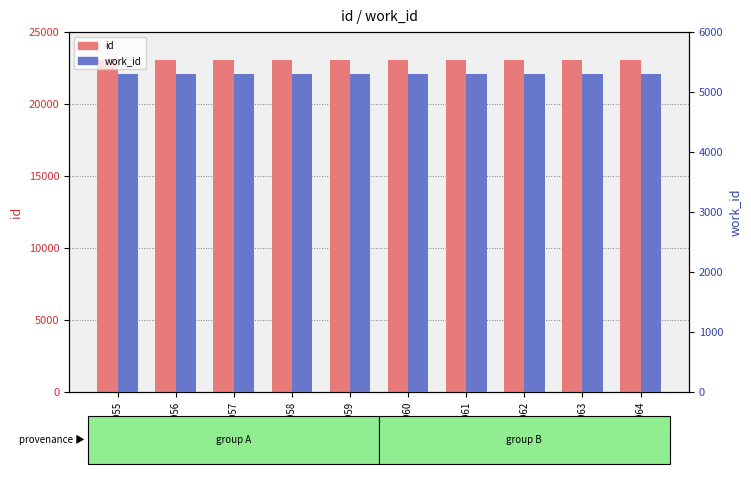

How many bars are there in each group?

2